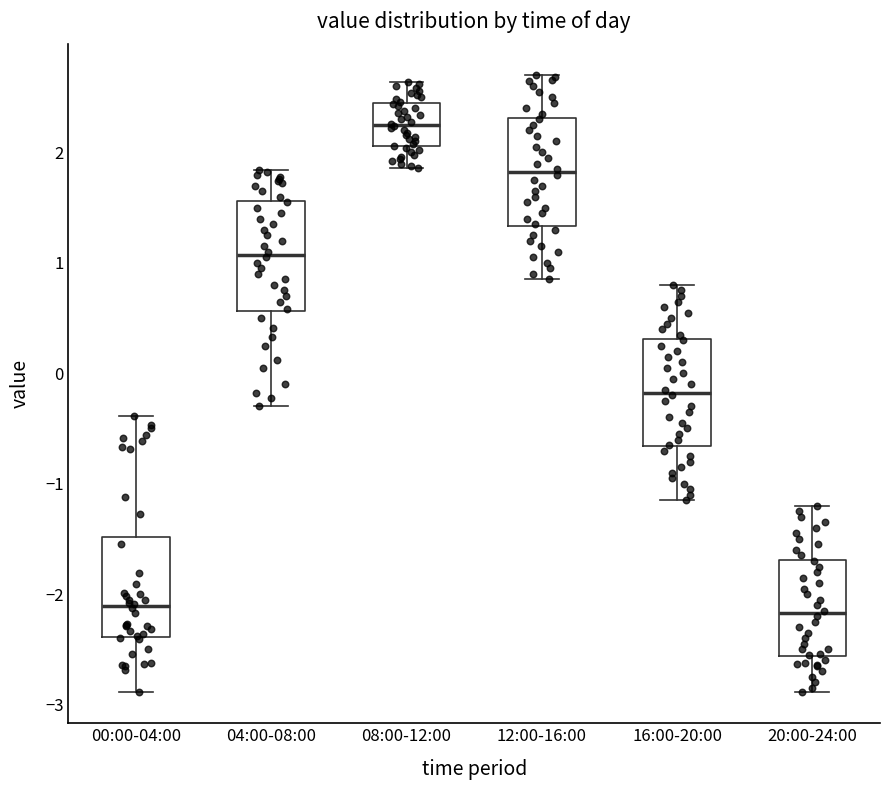

Reading left to right, transcribe this box plot: for each box, give where its median line is, the range the box spans, and where its two whiskers end, as read against the y-axis. The values are not printed on the chart, so give them approximately, as read against the axis.

00:00-04:00: median -2.1, box -2.4 to -1.5, whiskers -2.9 to -0.4
04:00-08:00: median 1.1, box 0.6 to 1.6, whiskers -0.3 to 1.8
08:00-12:00: median 2.3, box 2.1 to 2.4, whiskers 1.9 to 2.6
12:00-16:00: median 1.8, box 1.3 to 2.3, whiskers 0.9 to 2.7
16:00-20:00: median -0.2, box -0.7 to 0.3, whiskers -1.1 to 0.8
20:00-24:00: median -2.2, box -2.6 to -1.7, whiskers -2.9 to -1.2